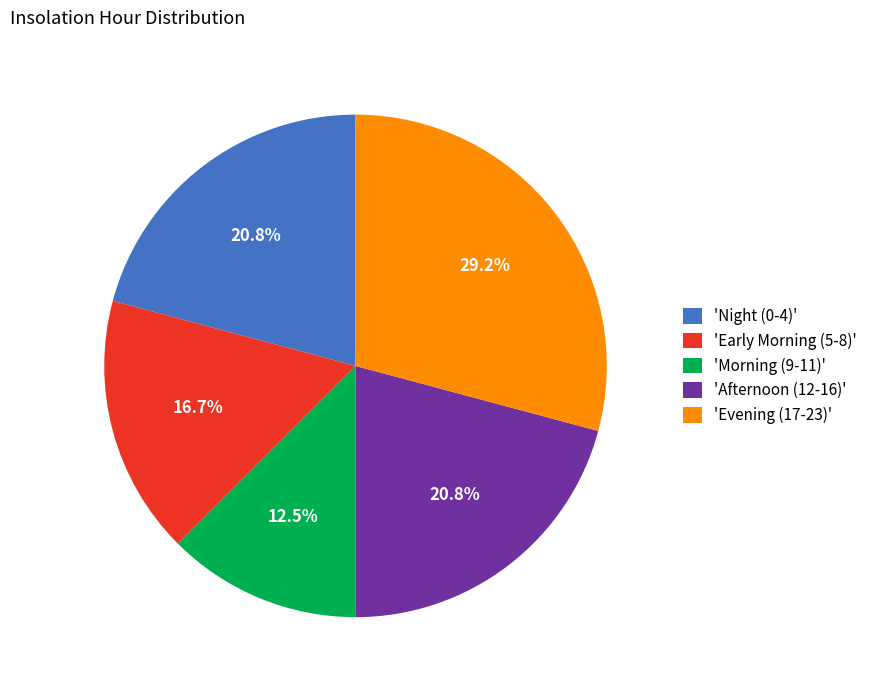

What is the ratio of the value at 'Afternoon (12-16)' to the value at 'Night (0-4)'?

1.0